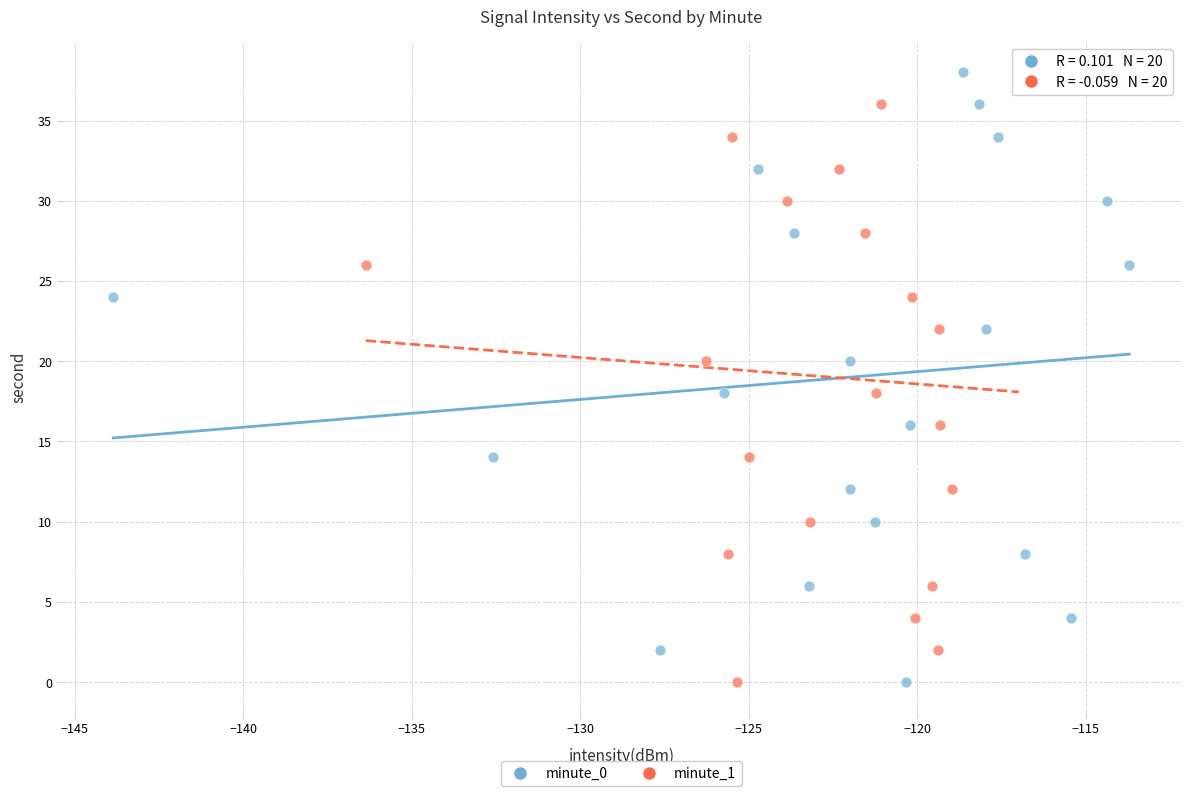

What are all the series names shown in the legend?

minute_0, minute_1